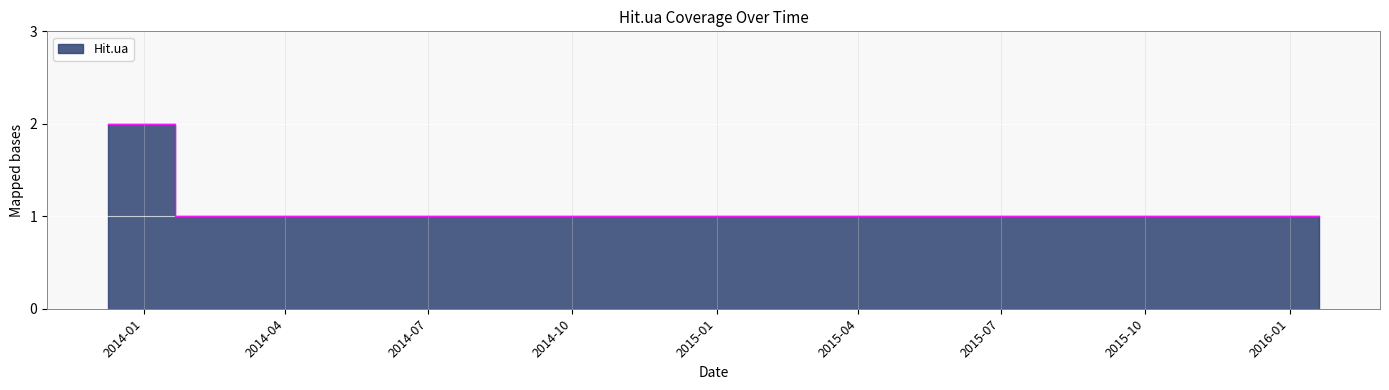

What is the value of the 4th point from the left?

1